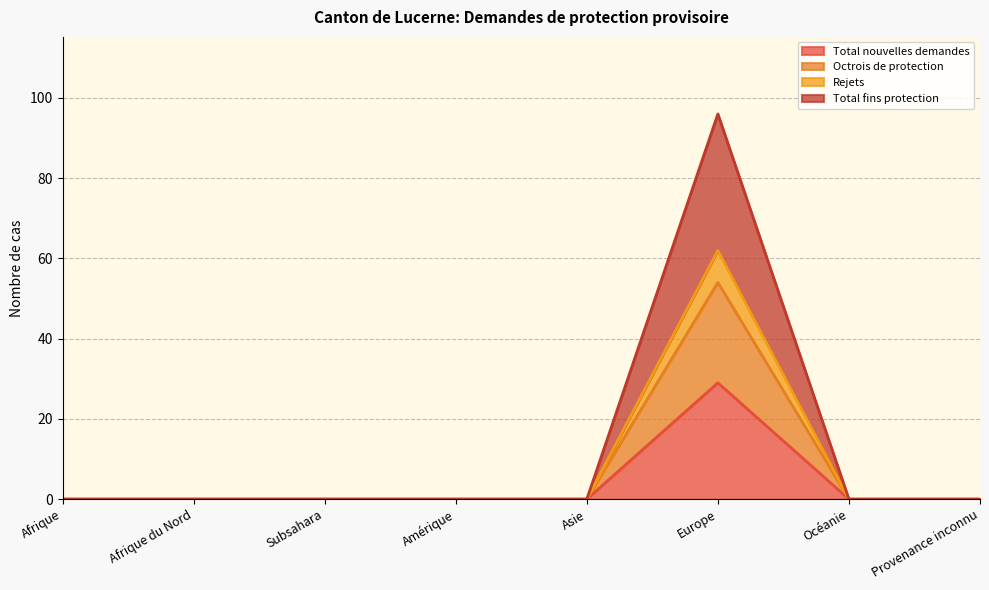

What is the maximum value shown in the chart?

96